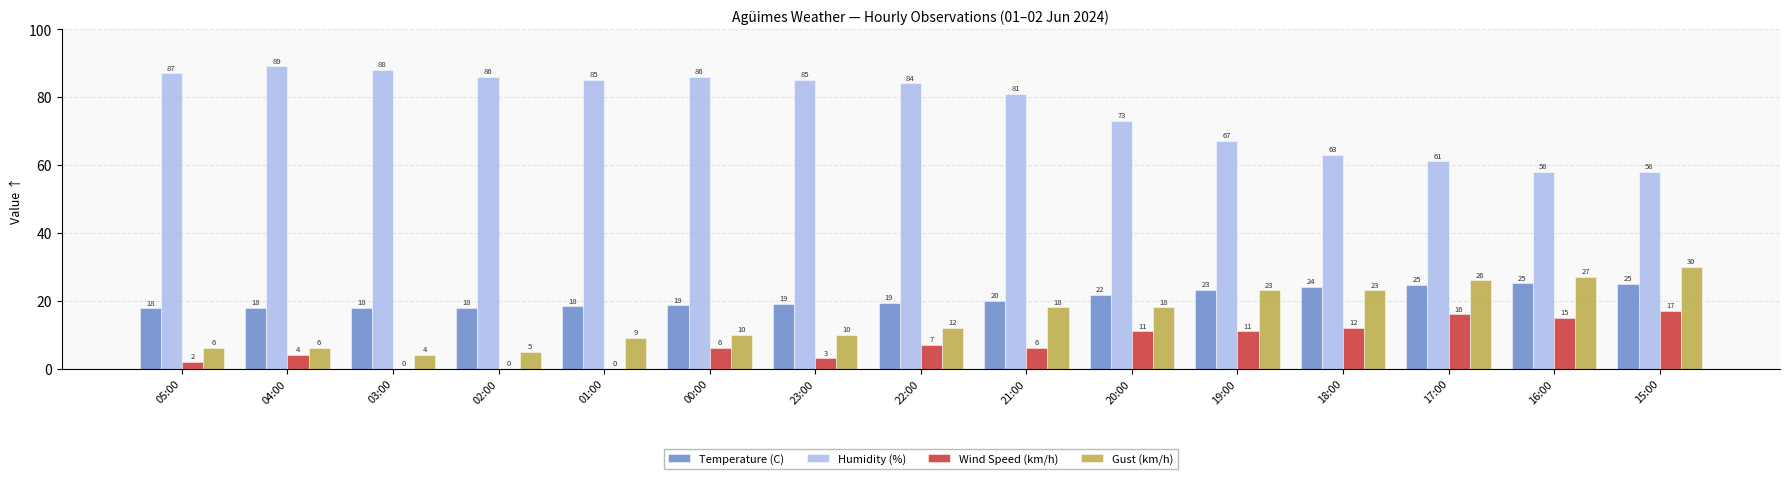

The value of Temperature (C) at 03:00 is 29.2. True or false?

False